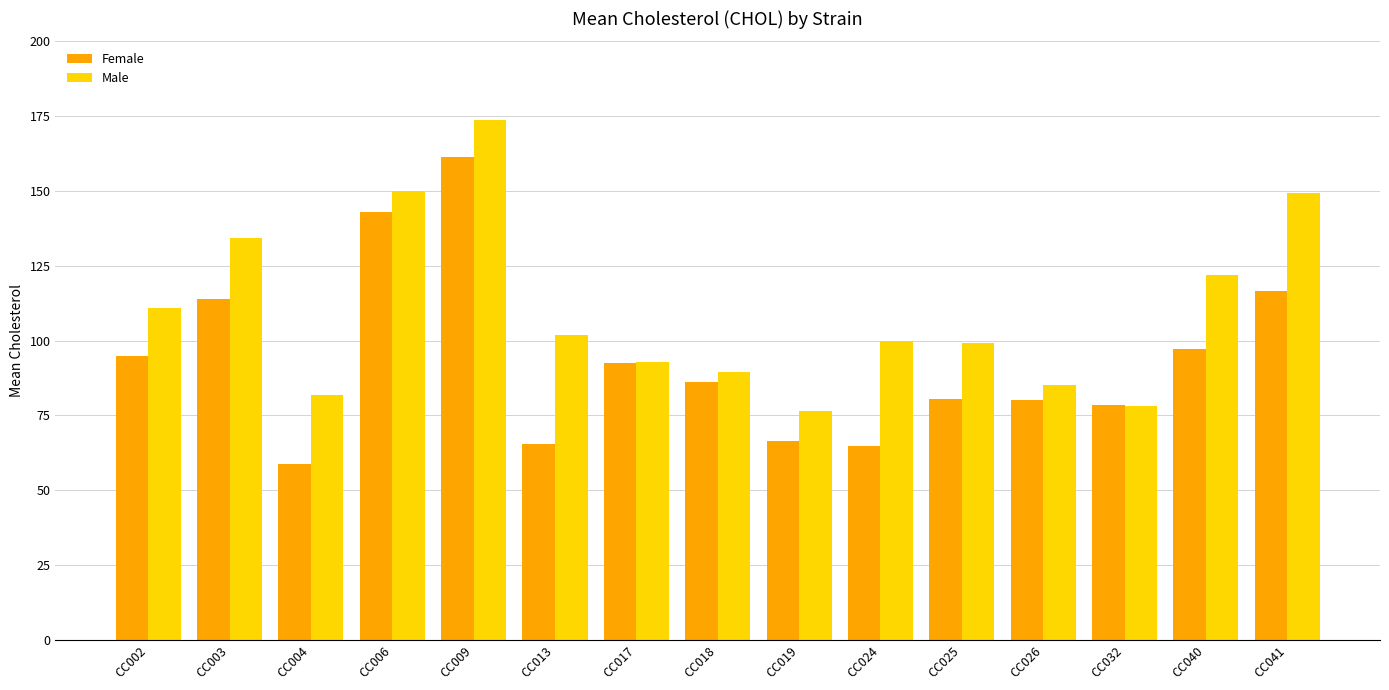

What is the value of the Female bar at the 2nd from the left?

113.8